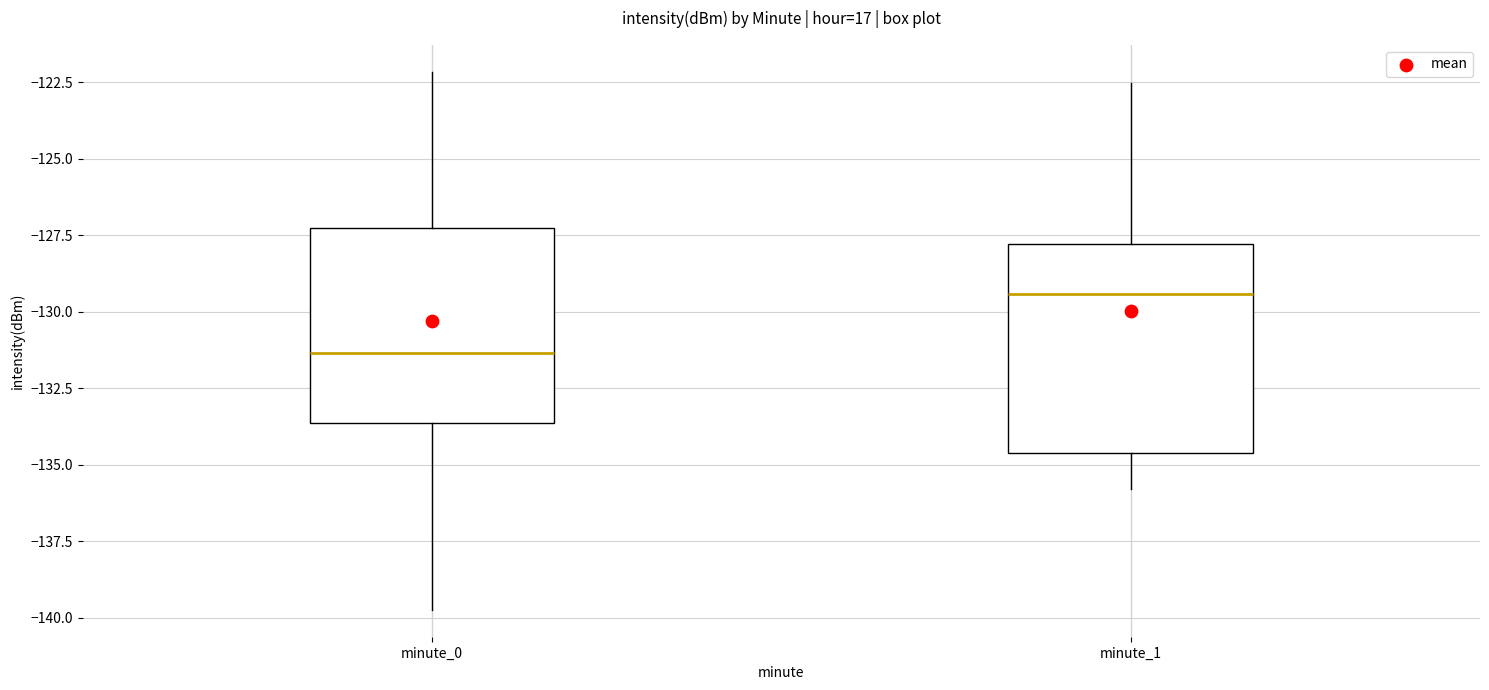

Where does the median line of the box for minute_0 sit on the y-axis? The values are not printed on the chart, so give them approximately, as read against the axis.

-131.5